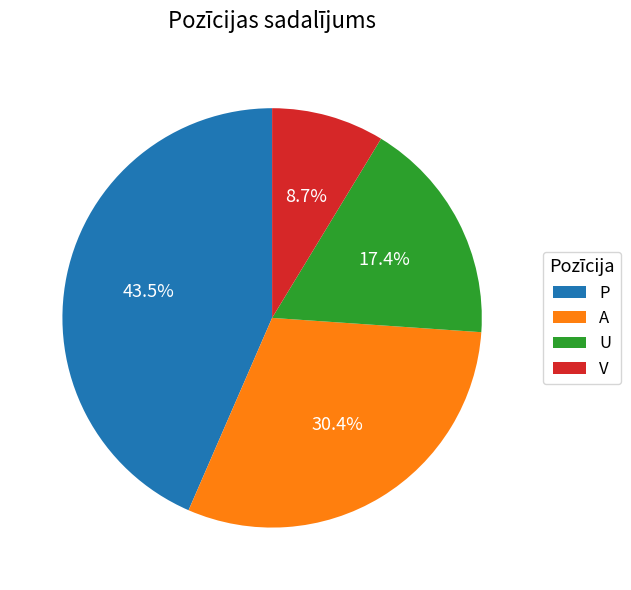

How many slices are in this pie chart?

4